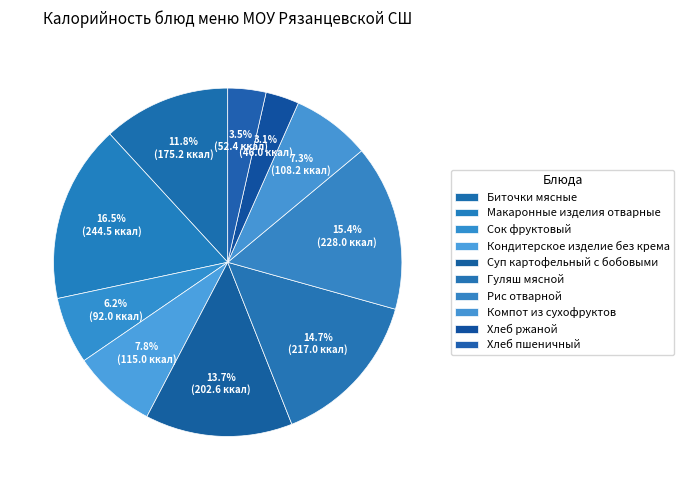

What percentage is the Кондитерское изделие без крема slice, to the nearest percent?

8%